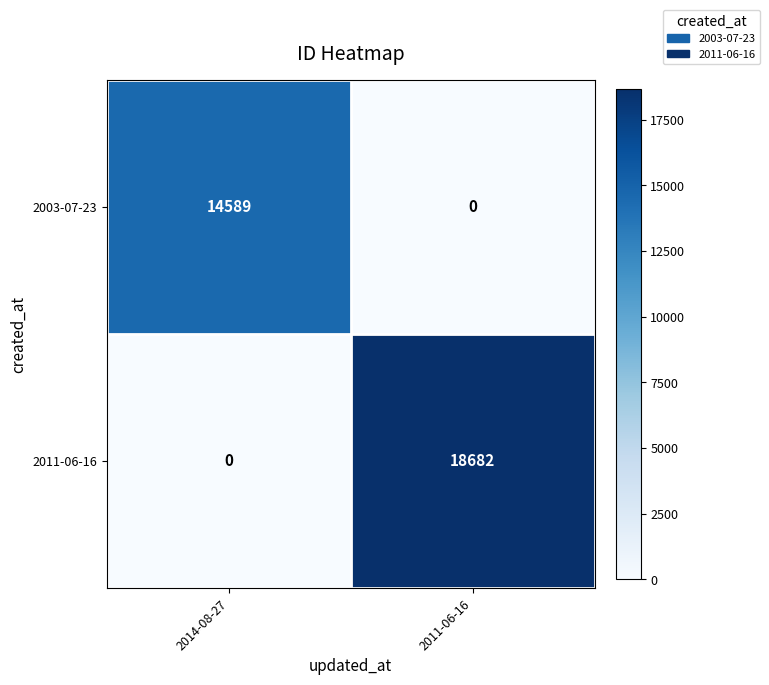

True or false: 2011-06-16 has a value of 0 at 2014-08-27.

True